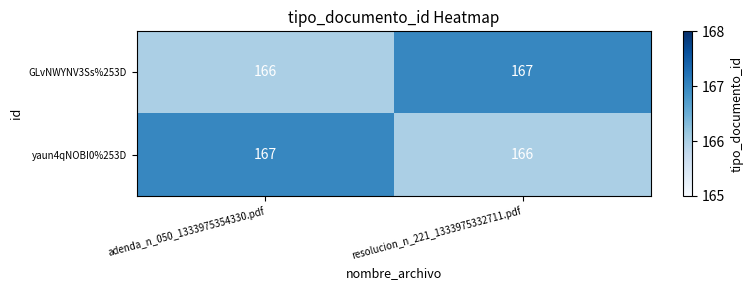

What is the sum of all GLvNWYNV3Ss%253D values?

333